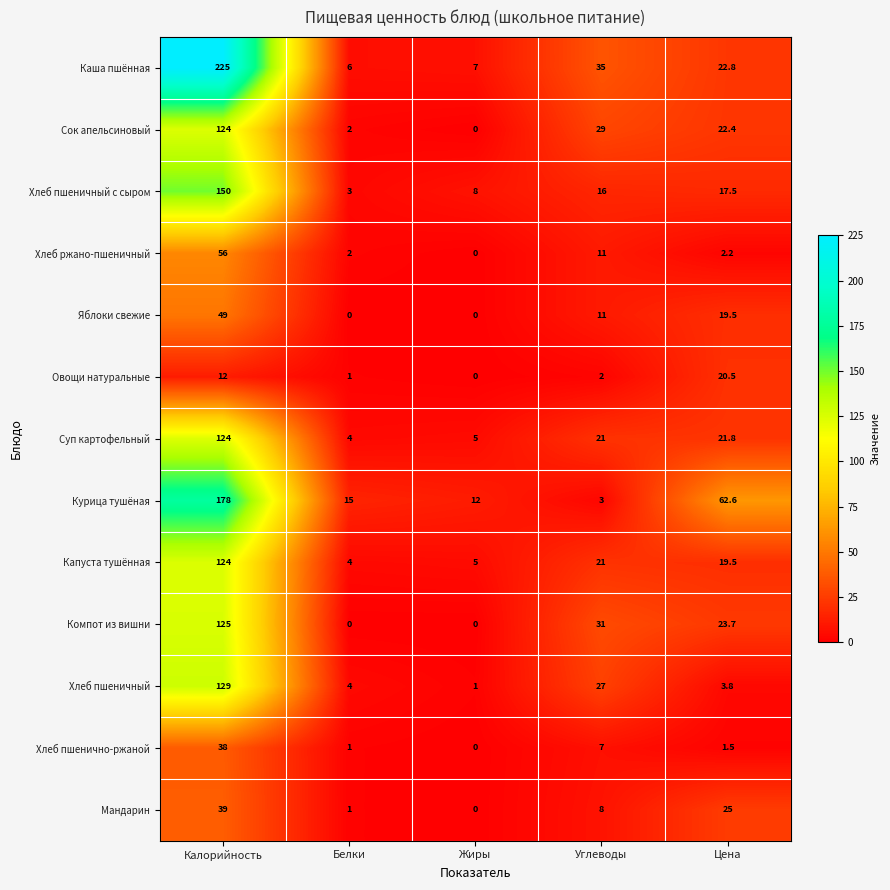

Which series has the largest total across all categories?

Каша пшённая